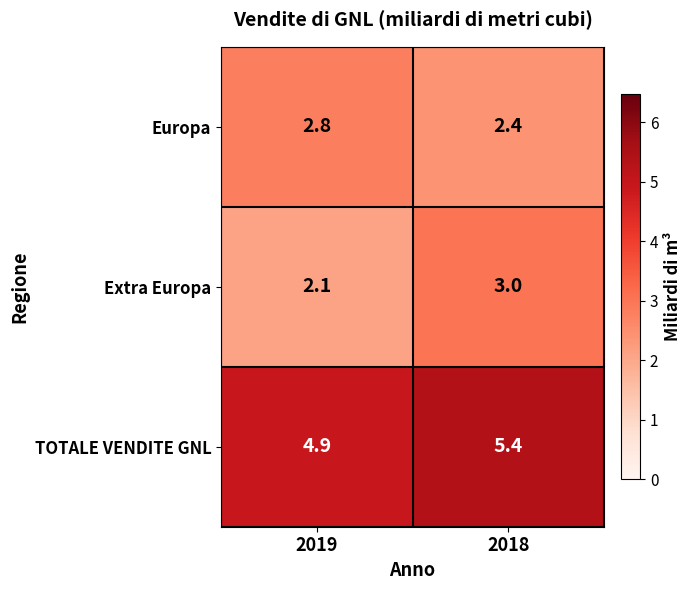

At which category is the sum across all series the highest?

2018